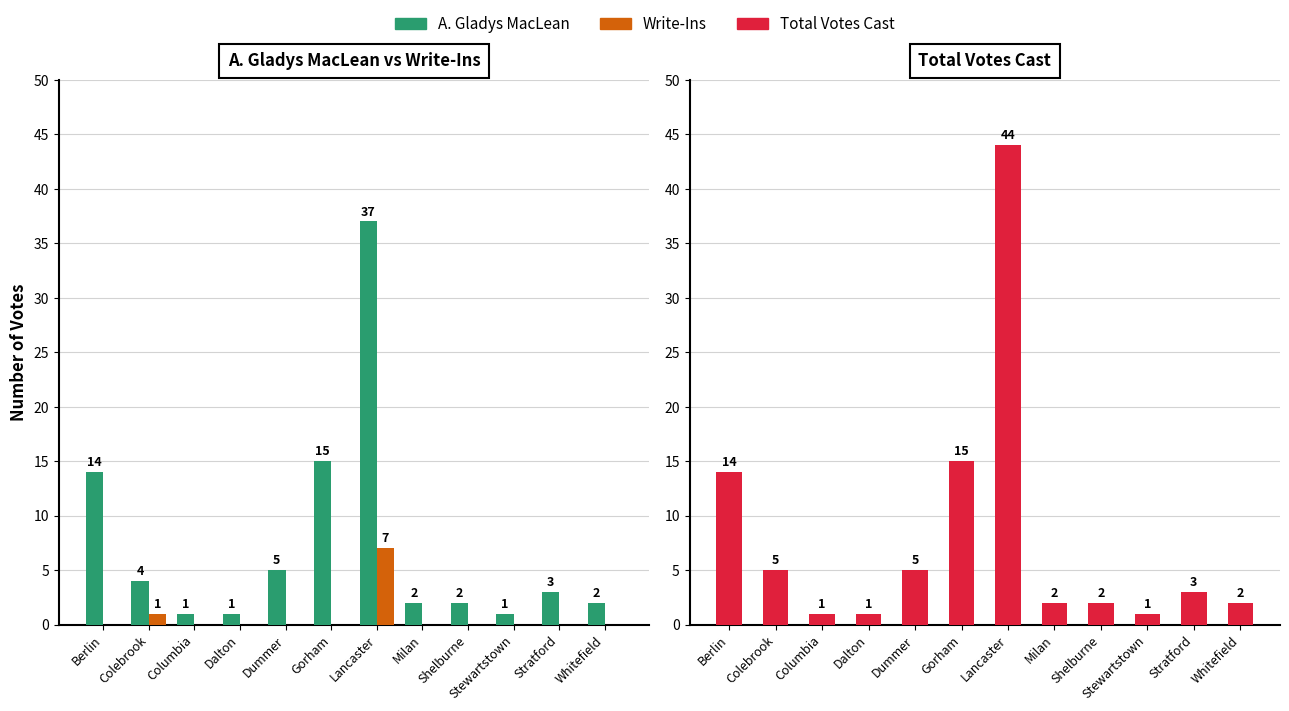

What is the label of the 10th bar from the right?

Columbia